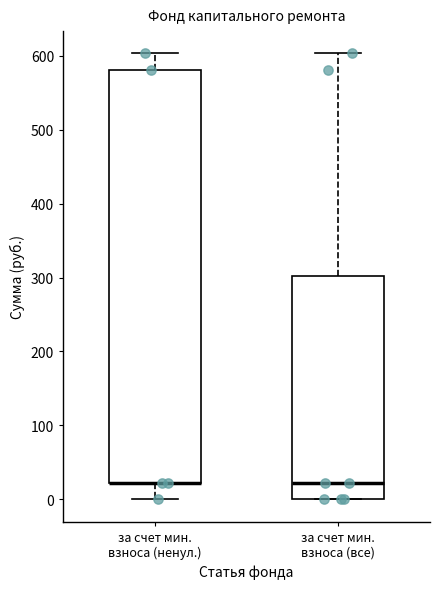

Where does the median line of the box for за счет мин. взноса (все) sit on the y-axis? The values are not printed on the chart, so give them approximately, as read against the axis.

20